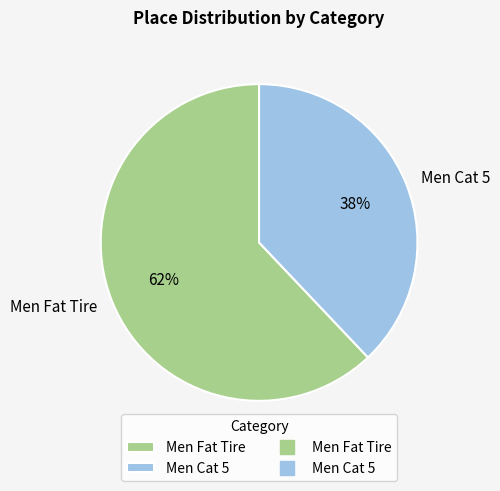

Rank the categories by value from lowest to highest.

Men Cat 5, Men Fat Tire